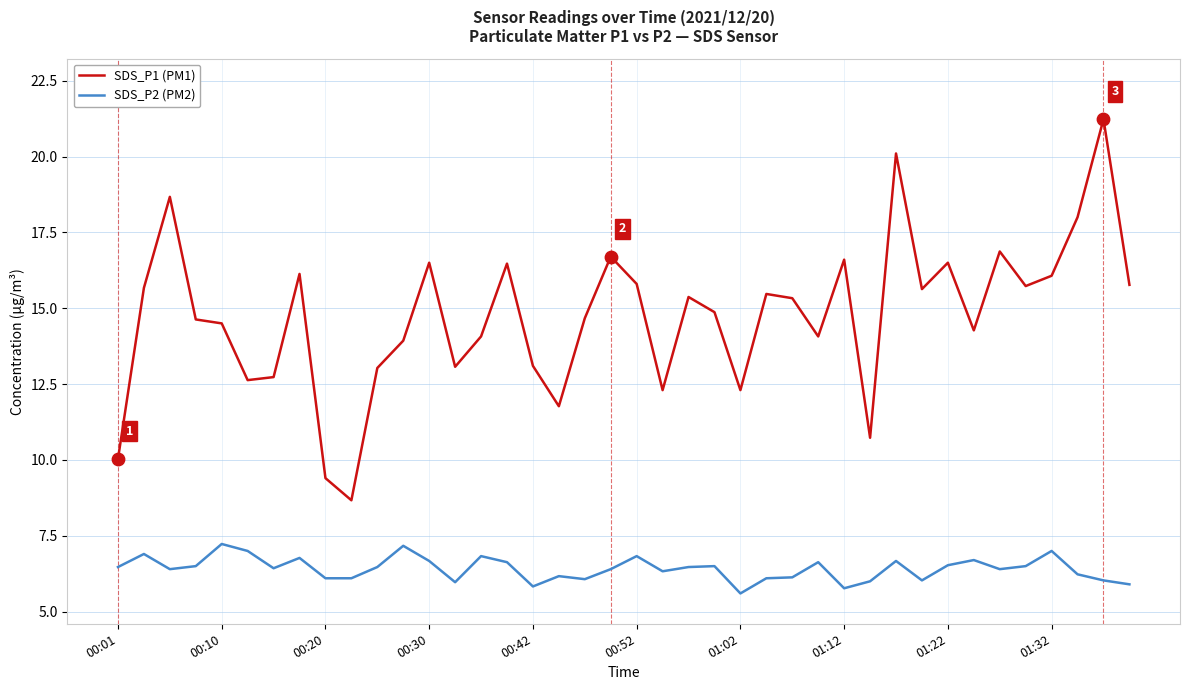

At how many categories does at least one series exceed 19?

2